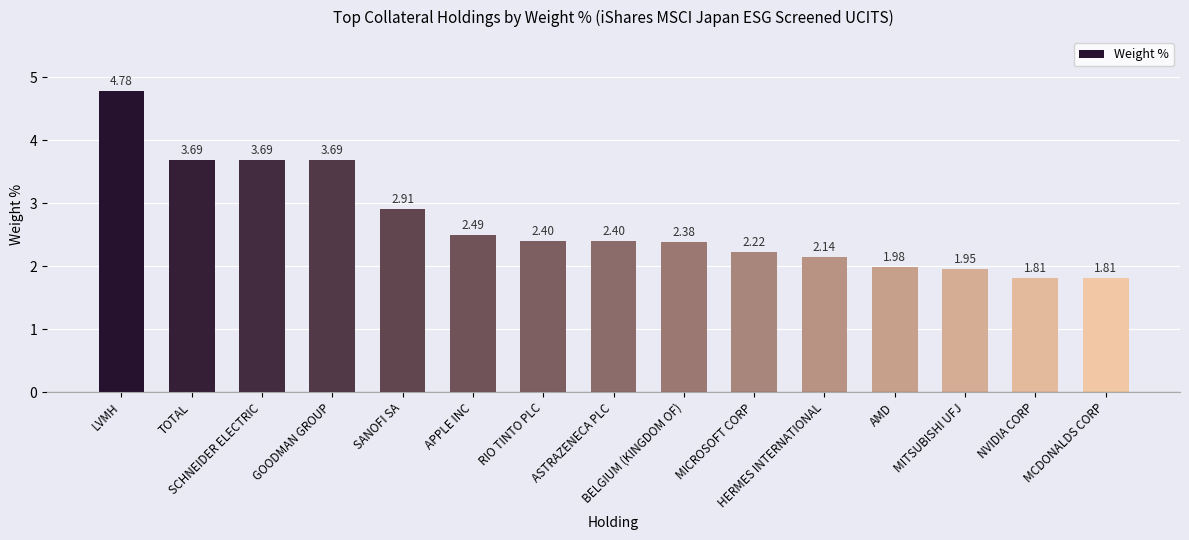

What is the difference between the maximum and minimum values?

3.0